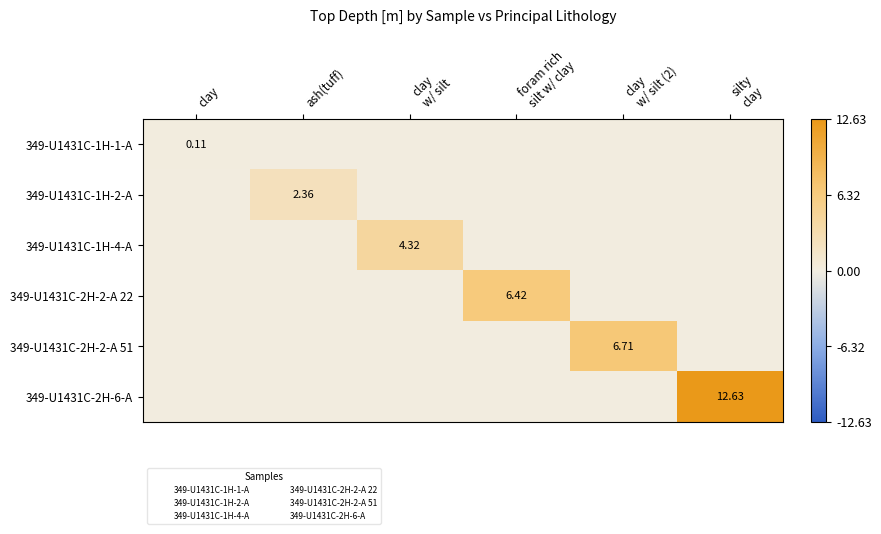

The value of 349-U1431C-1H-1-A at ash(tuff) is 0.0. True or false?

True